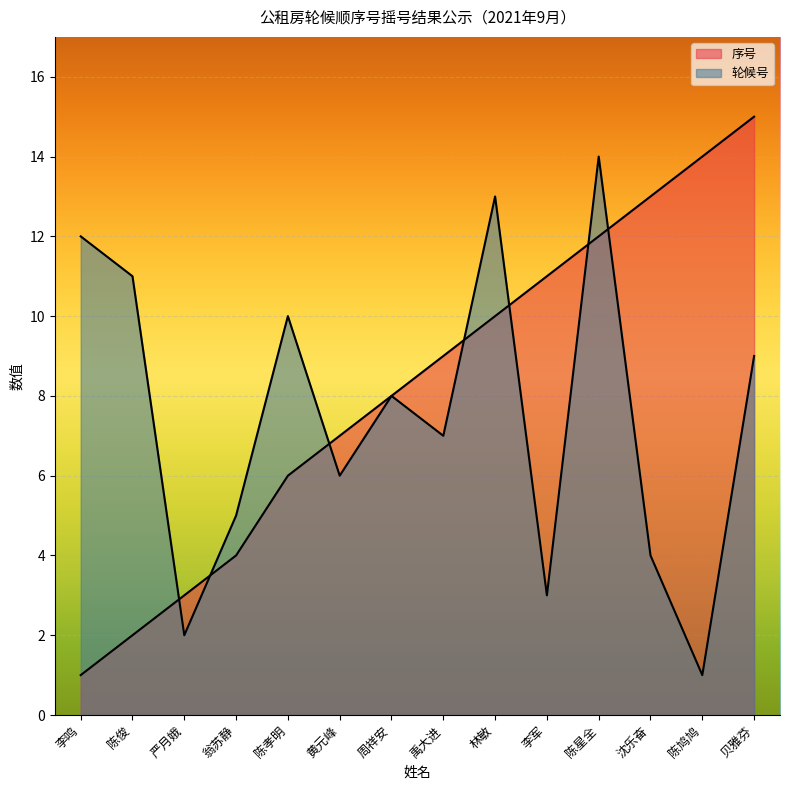

At how many categories does at least one series exceed 13?

3